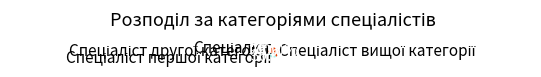

Is there a majority slice in this chart?

No